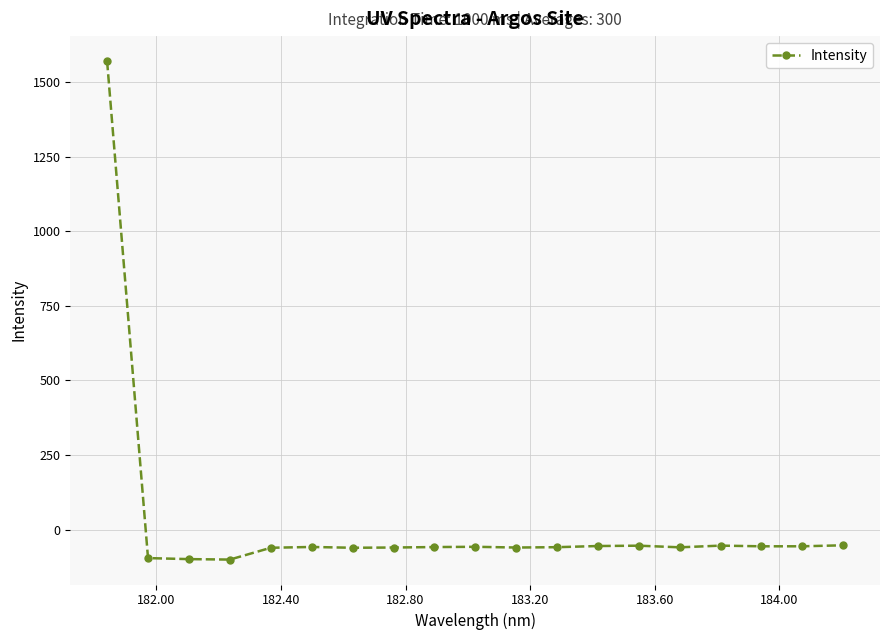

What is the value of the 14th point from the left?

-53.6